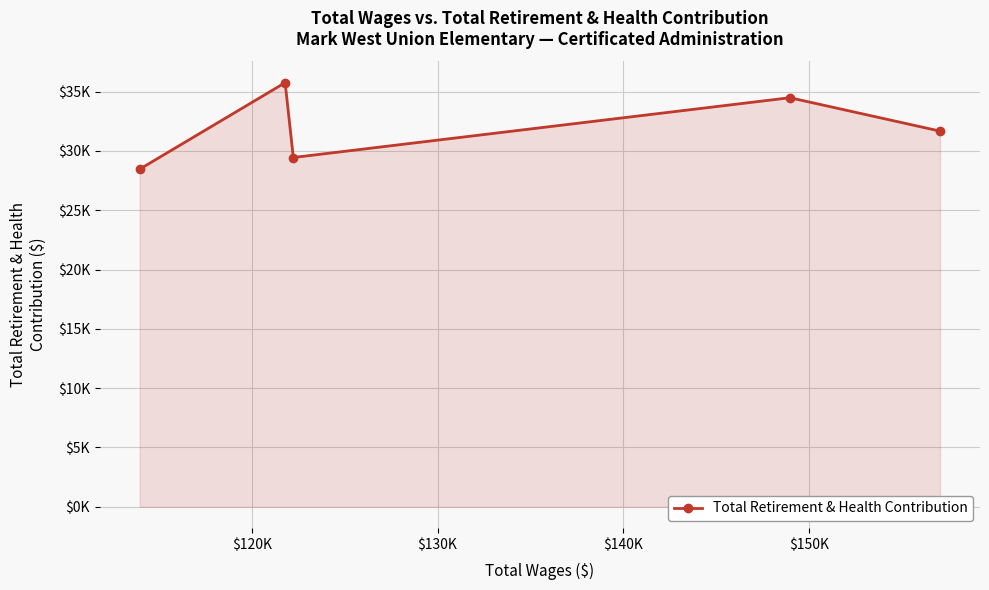

Does the chart have visible grid lines?

Yes